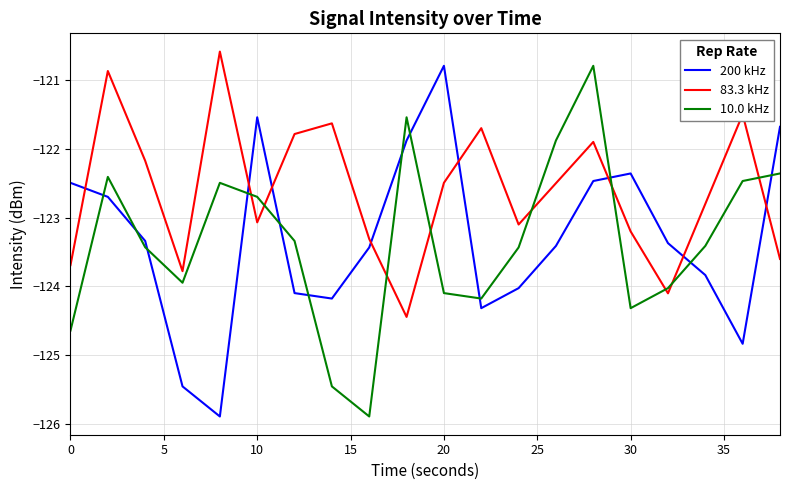

What is the smallest value displayed?

-125.9